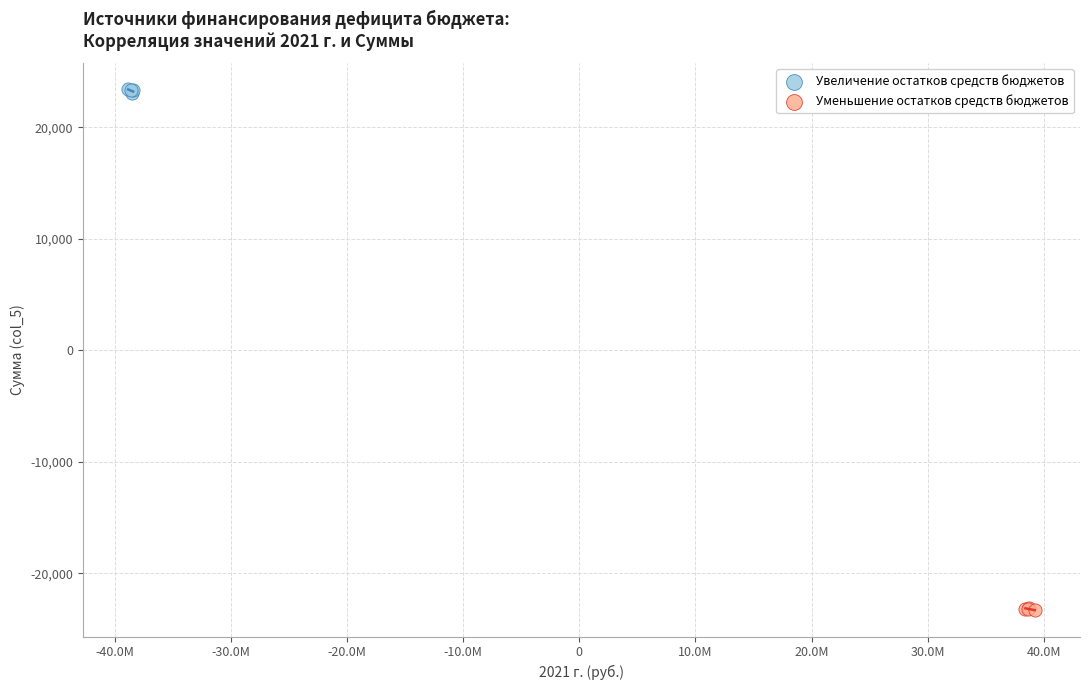

What are all the series names shown in the legend?

Увеличение остатков средств бюджетов, Уменьшение остатков средств бюджетов